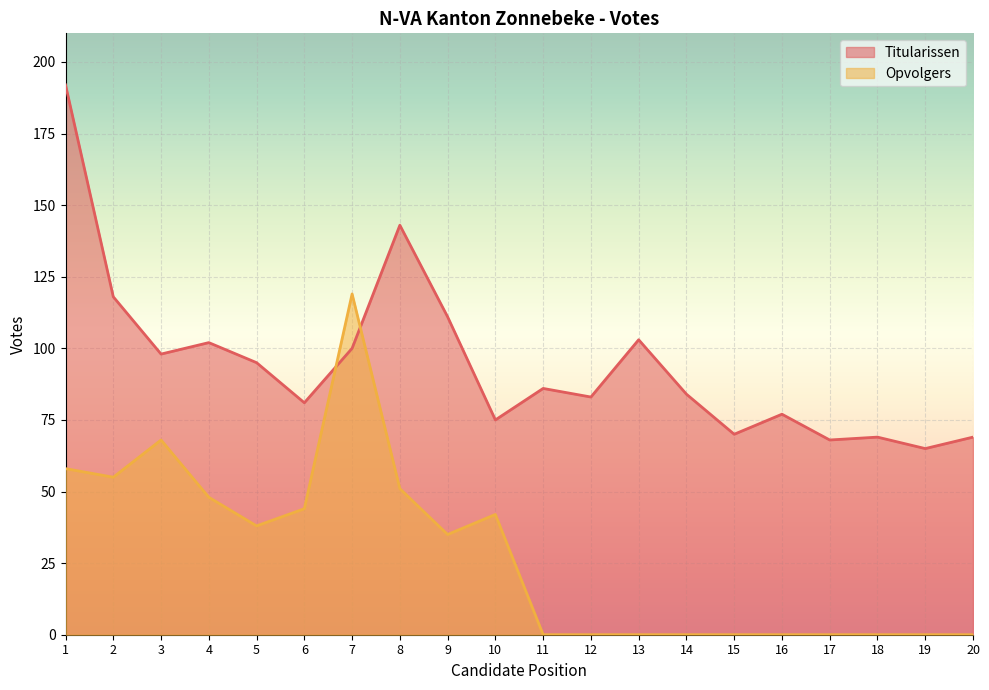

At 16, list the series in order from largest to smallest.

Titularissen, Opvolgers